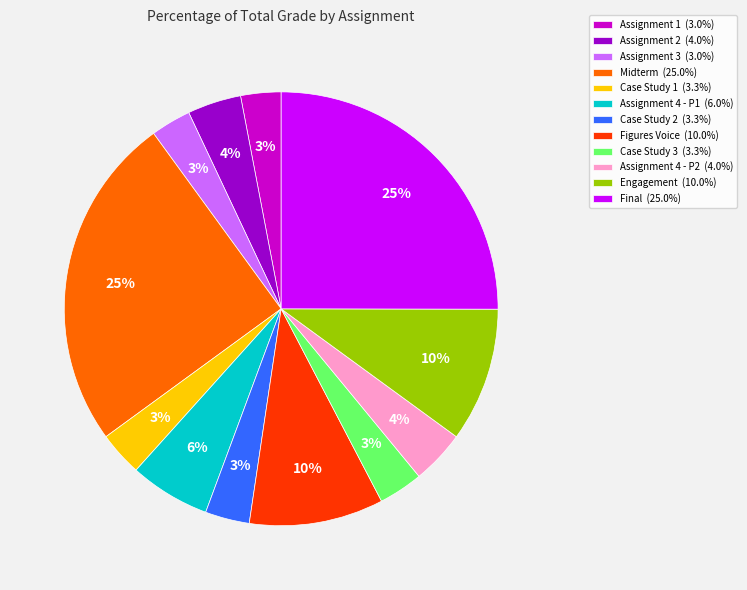

Is it true that Case Study 2 is 3% of the pie?

True